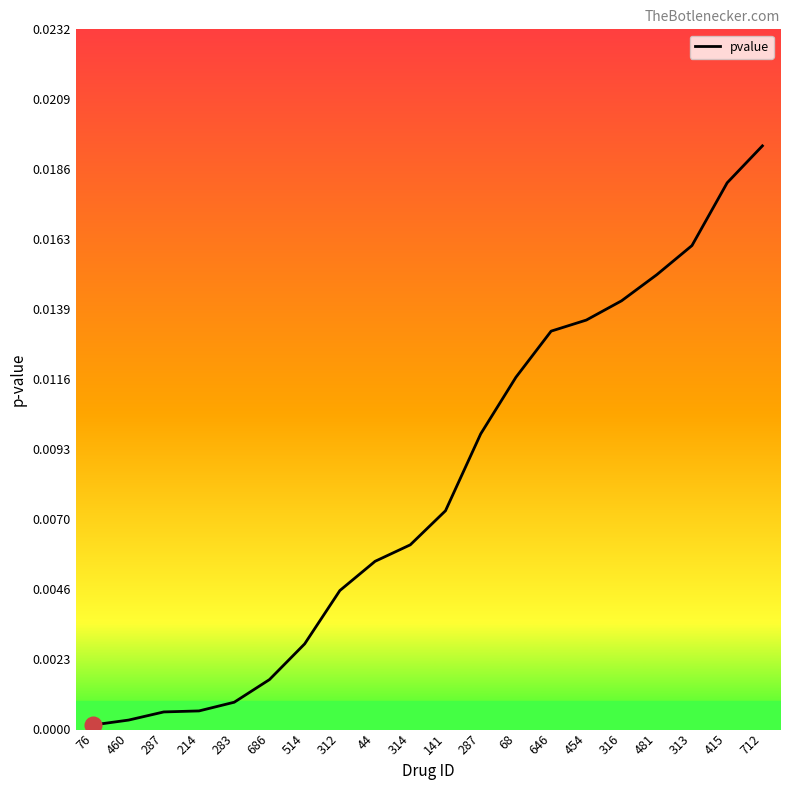

The chart shows a value of 0.0 at 316. True or false?

True